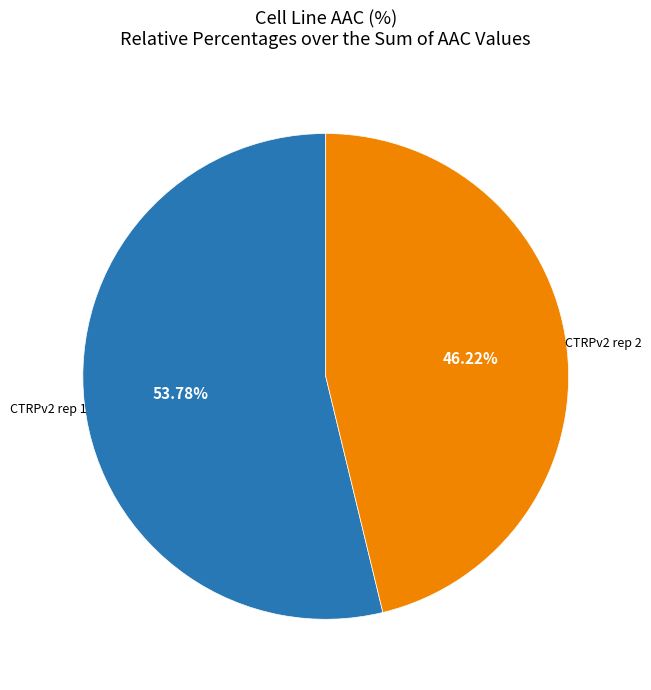

Is there any slice that represents more than half of the pie?

Yes